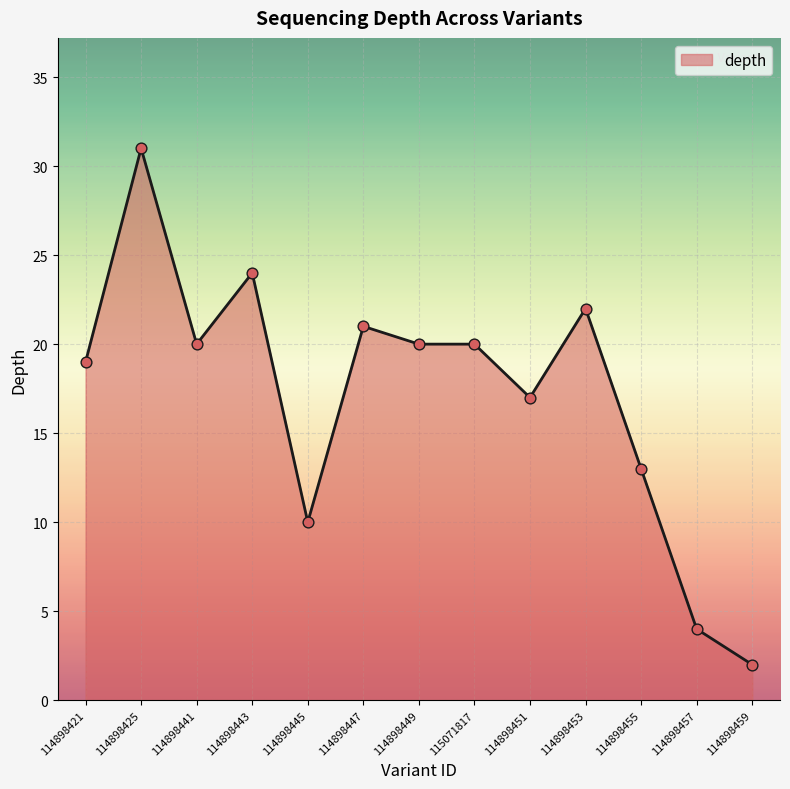

Which has a higher value, 114898421 or 114898449?

114898449